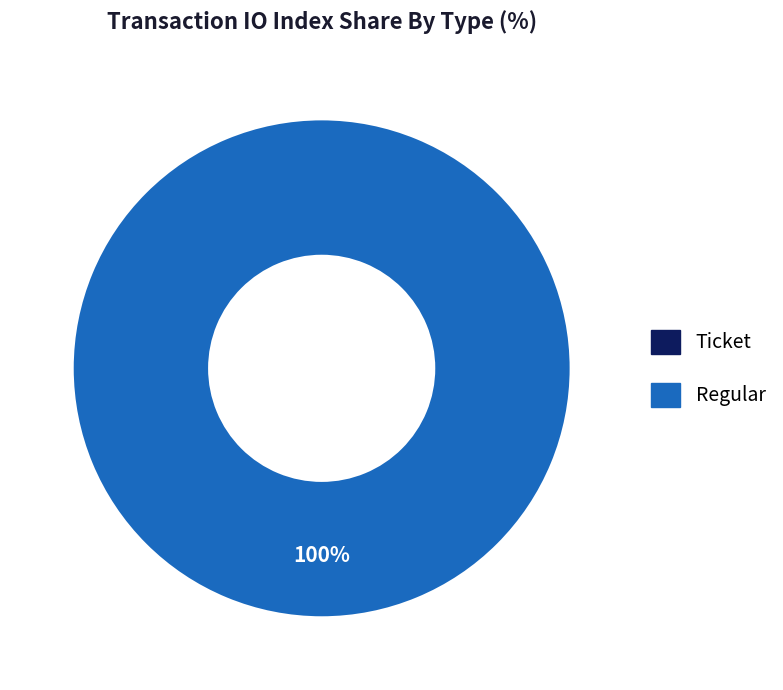

Combined, what portion of the pie is Regular (io_index=14) and Ticket (io_index=0)?

100.0%